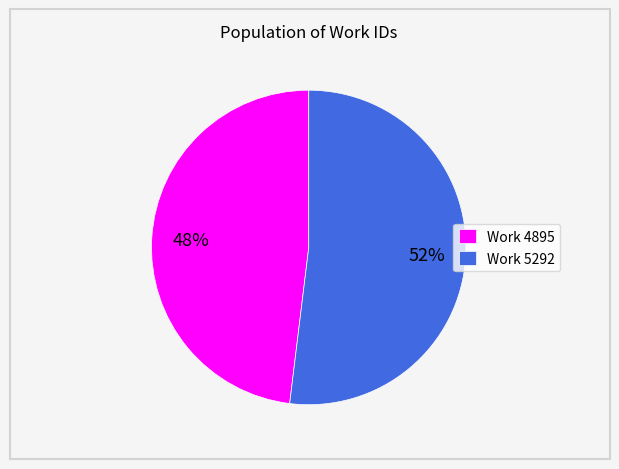

Is there any slice that represents more than half of the pie?

Yes